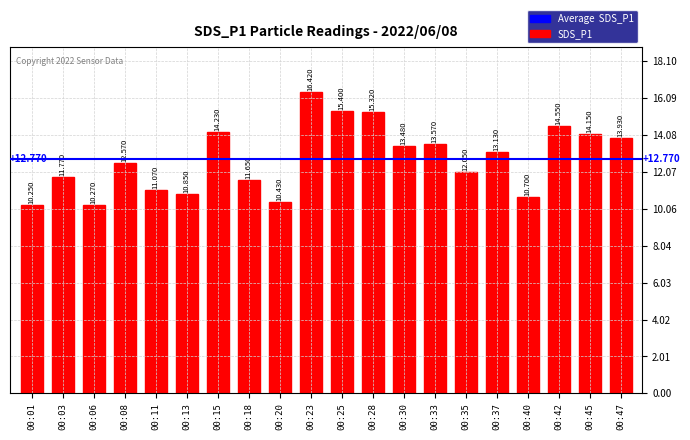

At which label does the data first exceed 13?

00:15